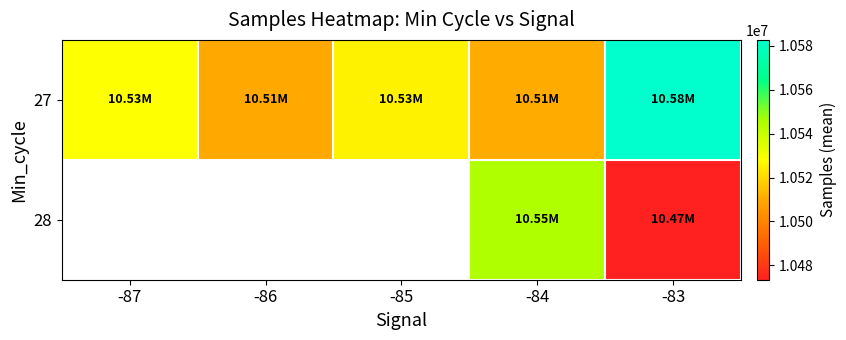

List the series in order of their peak value, highest first.

27, 28